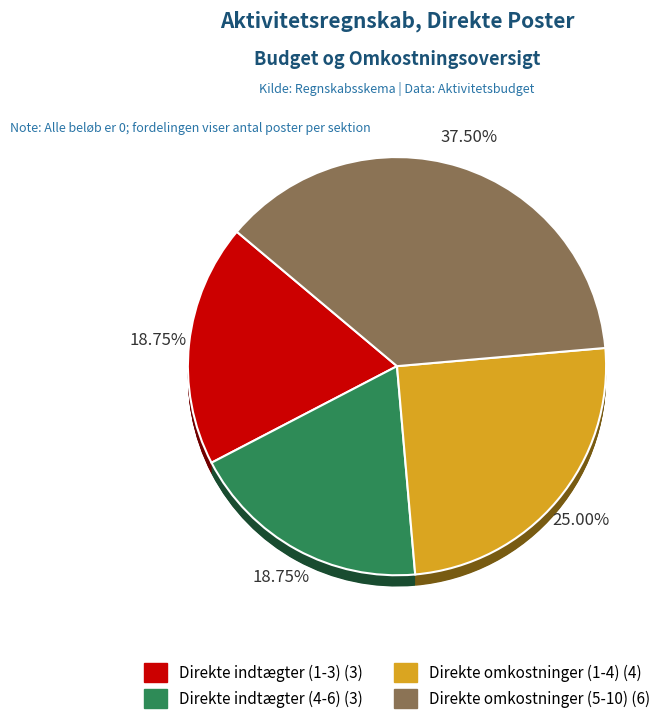

Is it true that Post 3 is 13% of the pie?

False